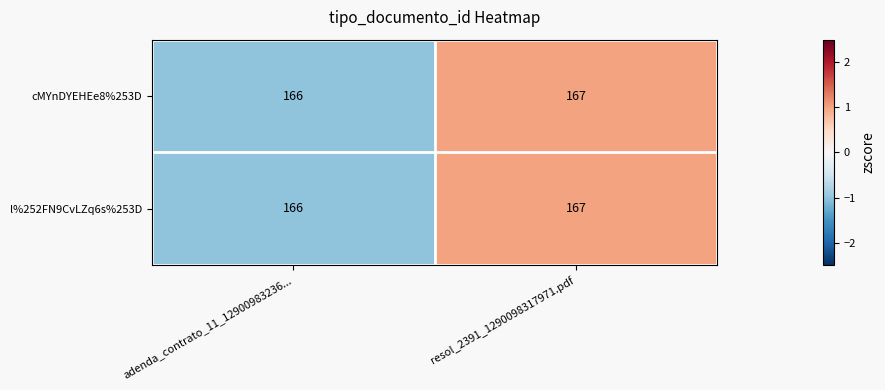

The l%252FN9CvLZq6s%253D series shows 167 at resol_2391_1290098317971.pdf. True or false?

True